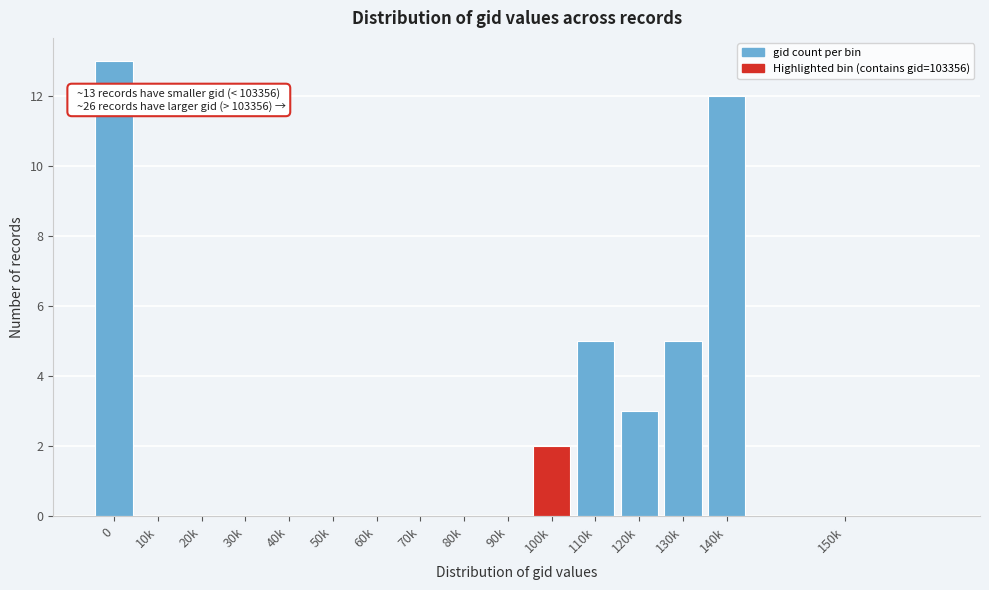

Reading left to right, transcribe all the data shown in this chart.

0=13	10k=0	20k=0	30k=0	40k=0	50k=0	60k=0	70k=0	80k=0	90k=0	100k=2	110k=5	120k=3	130k=5	140k=12	150k=0